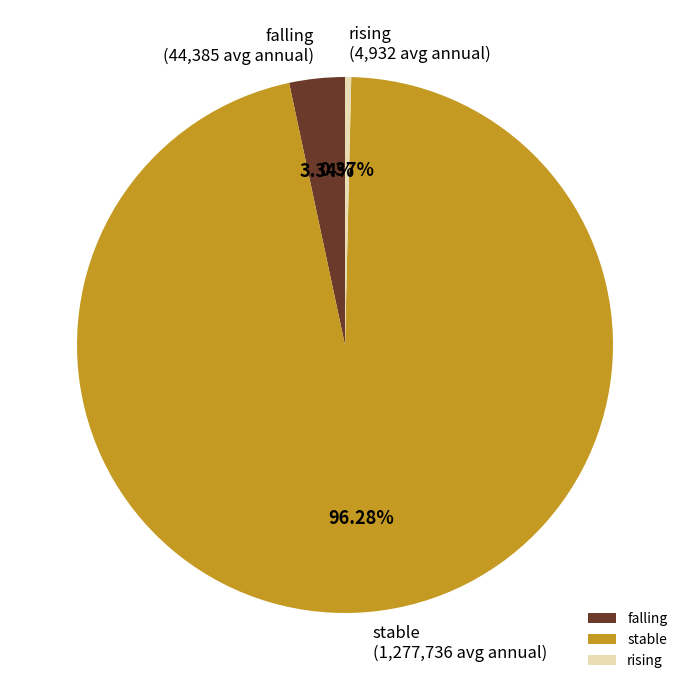

Which has a higher value, stable or falling?

stable